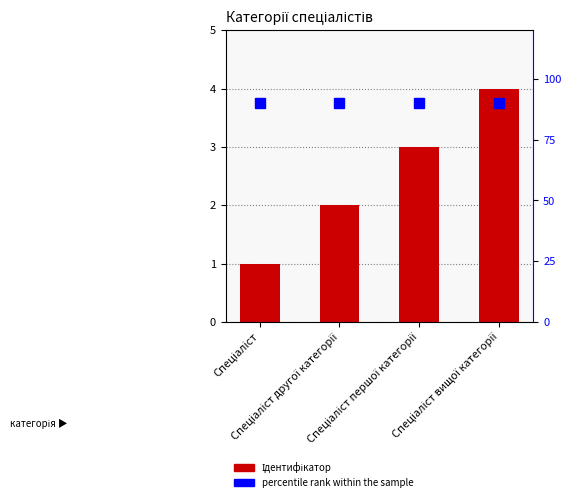

What is the average value of the percentile rank within the sample series?

90